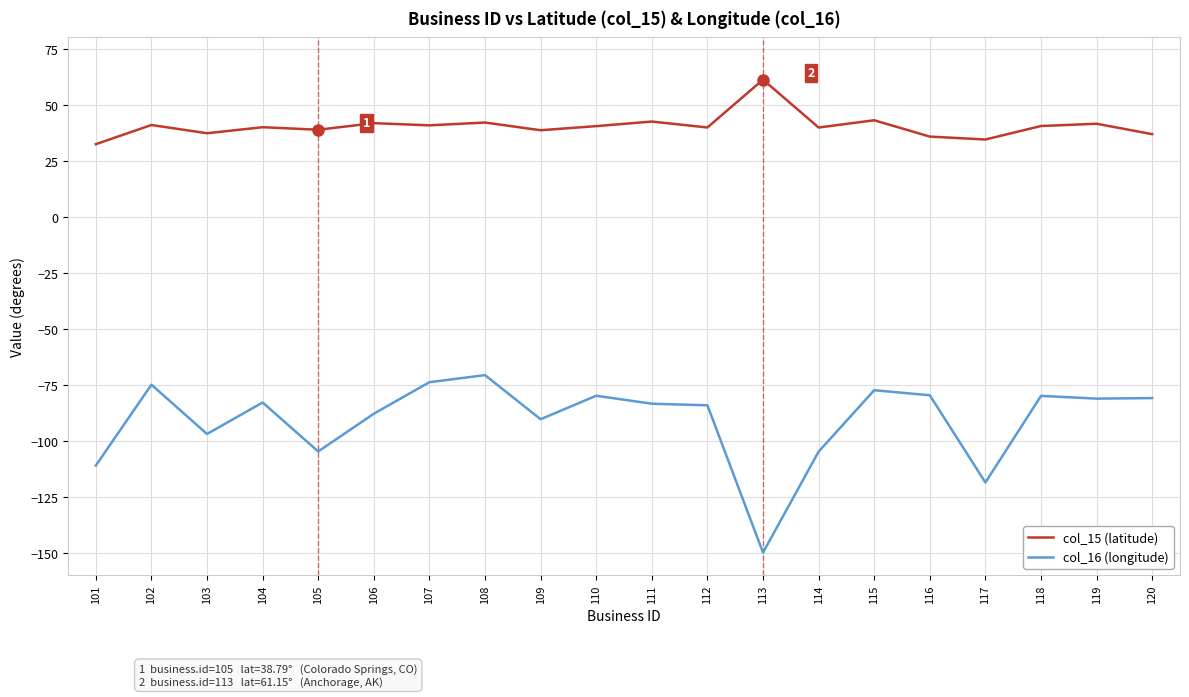

How many lines are shown in the chart?

2